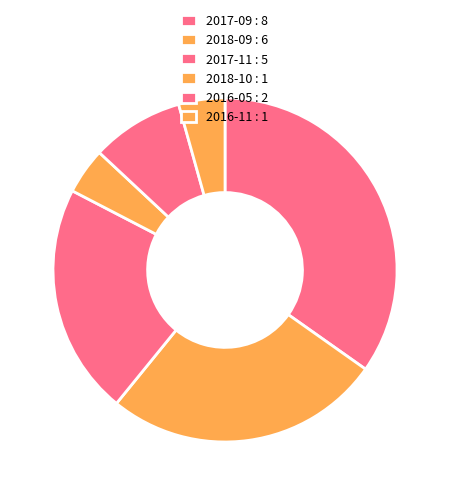

To the nearest percent, what is the difference between the largest and smallest slice percentages?

30%